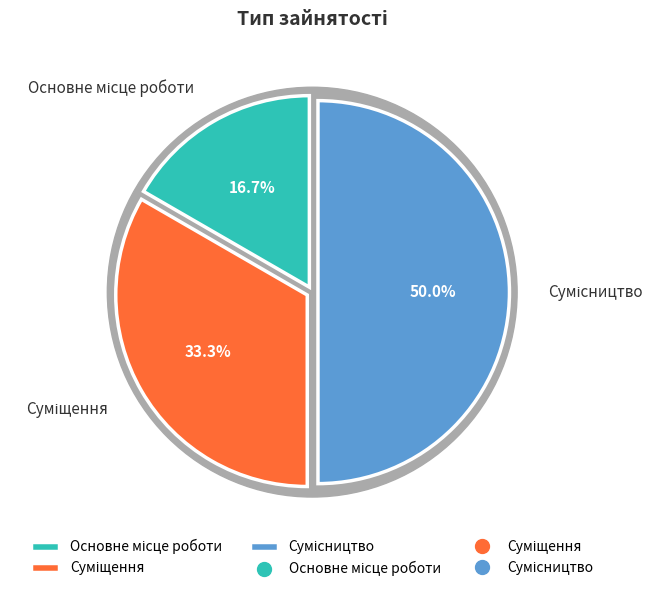

True or false: Сумісництво accounts for 50% of the total.

True